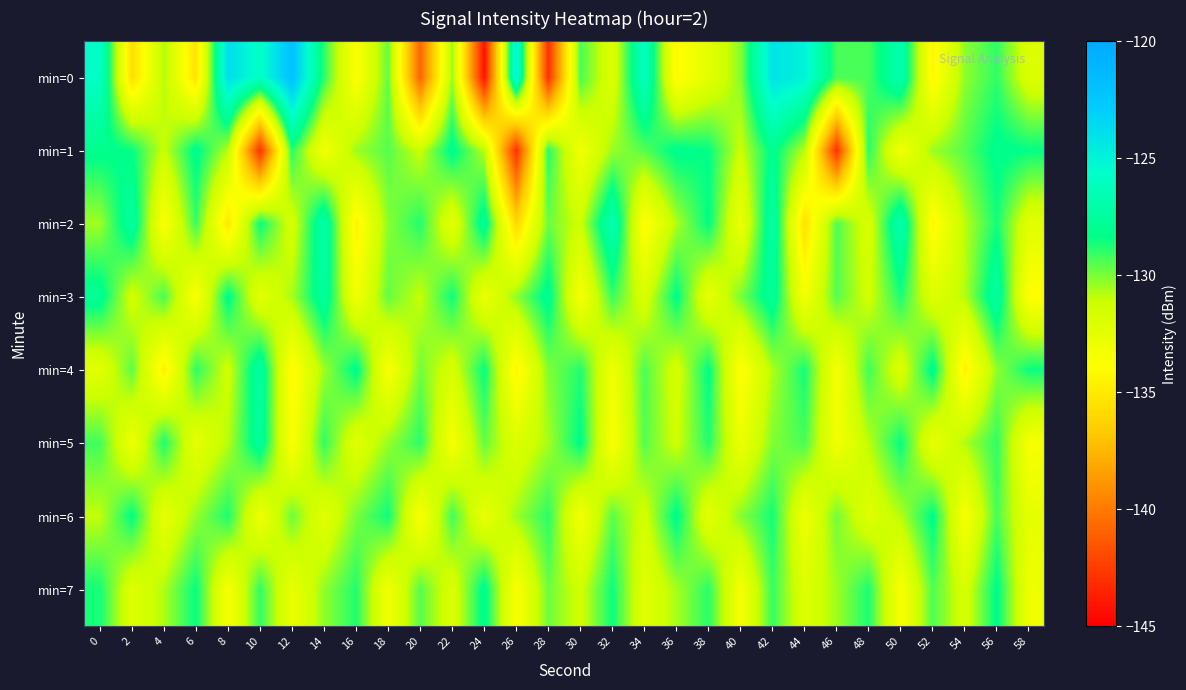

Reading right to left, extract all data points from this chart.

min=0: 58=-131.9	56=-129.0	54=-130.3	52=-134.3	50=-126.8	48=-129.3	46=-129.3	44=-124.9	42=-124.1	40=-130.2	38=-132.4	36=-134.1	34=-126.0	32=-132.0	30=-129.3	28=-143.0	26=-124.8	24=-144.2	22=-130.4	20=-140.9	18=-129.7	16=-133.8	14=-129.0	12=-122.0	10=-125.9	8=-123.8	6=-135.4	4=-130.7	2=-135.6	0=-125.8
min=1: 58=-128.4	56=-128.1	54=-129.5	52=-130.5	50=-133.2	48=-128.8	46=-143.0	44=-130.8	42=-128.0	40=-131.2	38=-128.4	36=-128.1	34=-129.5	32=-130.5	30=-133.2	28=-128.8	26=-143.0	24=-130.8	22=-128.0	20=-131.2	18=-129.5	16=-130.5	14=-133.2	12=-128.8	10=-143.0	8=-130.8	6=-128.0	4=-131.2	2=-128.4	0=-128.1
min=2: 58=-132.2	56=-128.6	54=-130.9	52=-134.3	50=-126.7	48=-131.8	46=-129.4	44=-135.5	42=-127.1	40=-132.9	38=-128.3	36=-130.7	34=-134.1	32=-126.5	30=-131.3	28=-129.8	26=-135.9	24=-127.6	22=-132.4	20=-128.8	18=-130.2	16=-134.5	14=-126.9	12=-131.7	10=-128.4	8=-135.2	6=-129.1	4=-133.8	2=-127.3	0=-130.5
min=3: 58=-133.9	56=-127.3	54=-130.8	52=-132.1	50=-128.7	48=-131.4	46=-129.5	44=-133.3	42=-127.6	40=-130.0	38=-132.6	36=-128.2	34=-131.8	32=-129.1	30=-133.5	28=-127.9	26=-130.3	24=-132.8	22=-128.5	20=-131.1	18=-129.7	16=-133.2	14=-127.4	12=-130.6	10=-132.4	8=-128.1	6=-133.7	4=-129.3	2=-131.5	0=-127.8
min=4: 58=-128.5	56=-130.3	54=-134.6	52=-128.0	50=-131.9	48=-129.2	46=-133.4	44=-128.6	42=-130.7	40=-134.0	38=-128.3	36=-131.6	34=-129.4	32=-133.1	30=-128.8	28=-130.1	26=-134.4	24=-128.4	22=-131.7	20=-129.9	18=-133.6	16=-128.1	14=-130.5	12=-134.2	10=-127.2	8=-131.4	6=-128.9	4=-134.7	2=-129.6	0=-132.3
min=5: 58=-133.4	56=-129.0	54=-130.7	52=-132.7	50=-128.4	48=-130.9	46=-133.2	44=-129.3	42=-130.1	40=-132.9	38=-128.8	36=-131.3	34=-129.5	32=-133.7	30=-128.2	28=-130.6	26=-132.0	24=-129.7	22=-133.5	20=-128.9	18=-130.4	16=-132.2	14=-129.0	12=-133.8	10=-127.5	8=-130.8	6=-132.5	4=-128.7	2=-133.0	0=-129.2
min=6: 58=-132.5	56=-129.3	54=-133.6	52=-128.2	50=-130.8	48=-132.1	46=-129.9	44=-133.0	42=-128.6	40=-130.2	38=-132.4	36=-128.1	34=-131.5	32=-129.6	30=-133.3	28=-128.9	26=-130.5	24=-132.7	22=-129.2	20=-133.8	18=-128.5	16=-130.0	14=-132.3	12=-129.8	10=-133.1	8=-128.7	6=-130.4	4=-132.6	2=-128.3	0=-131.0
min=7: 58=-132.9	56=-128.2	54=-131.7	52=-129.4	50=-133.6	48=-128.7	46=-130.5	44=-132.0	42=-129.1	40=-133.4	38=-128.9	36=-130.6	34=-132.3	32=-128.5	30=-131.4	28=-129.8	26=-133.7	24=-128.0	22=-131.9	20=-129.5	18=-133.2	16=-128.8	14=-130.3	12=-132.8	10=-129.0	8=-133.5	6=-128.4	4=-130.7	2=-132.1	0=-128.6